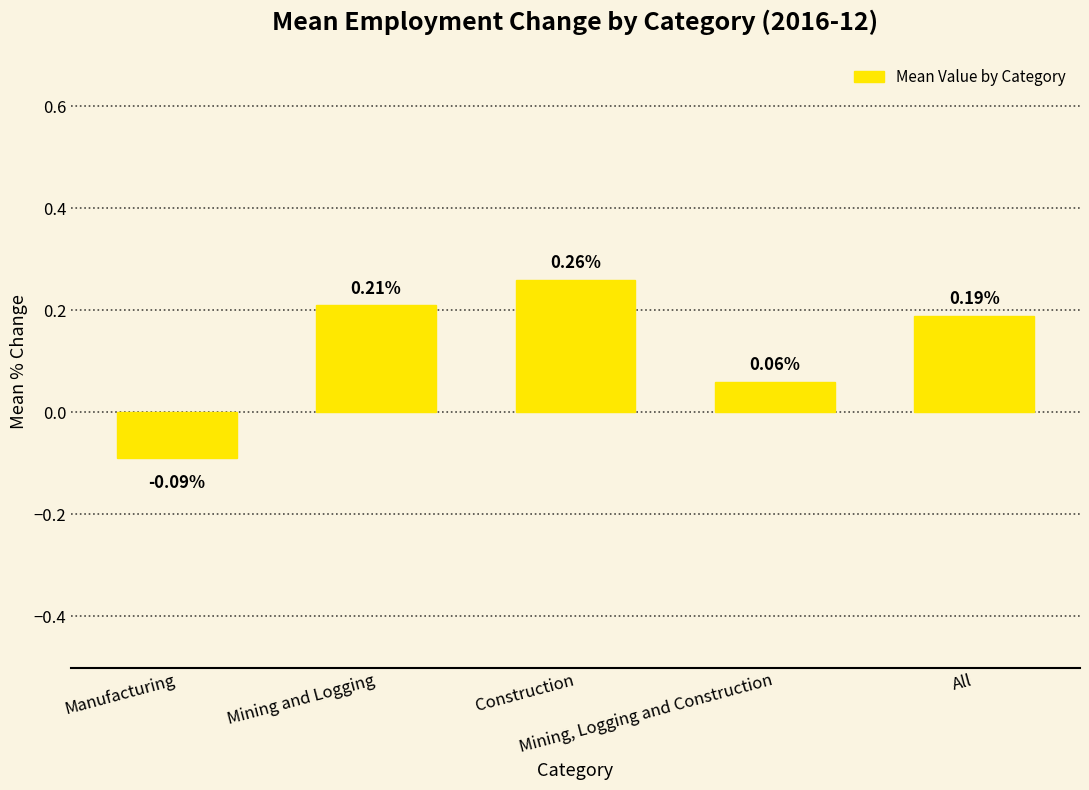

At which category does the chart reach its minimum across all series?

Manufacturing